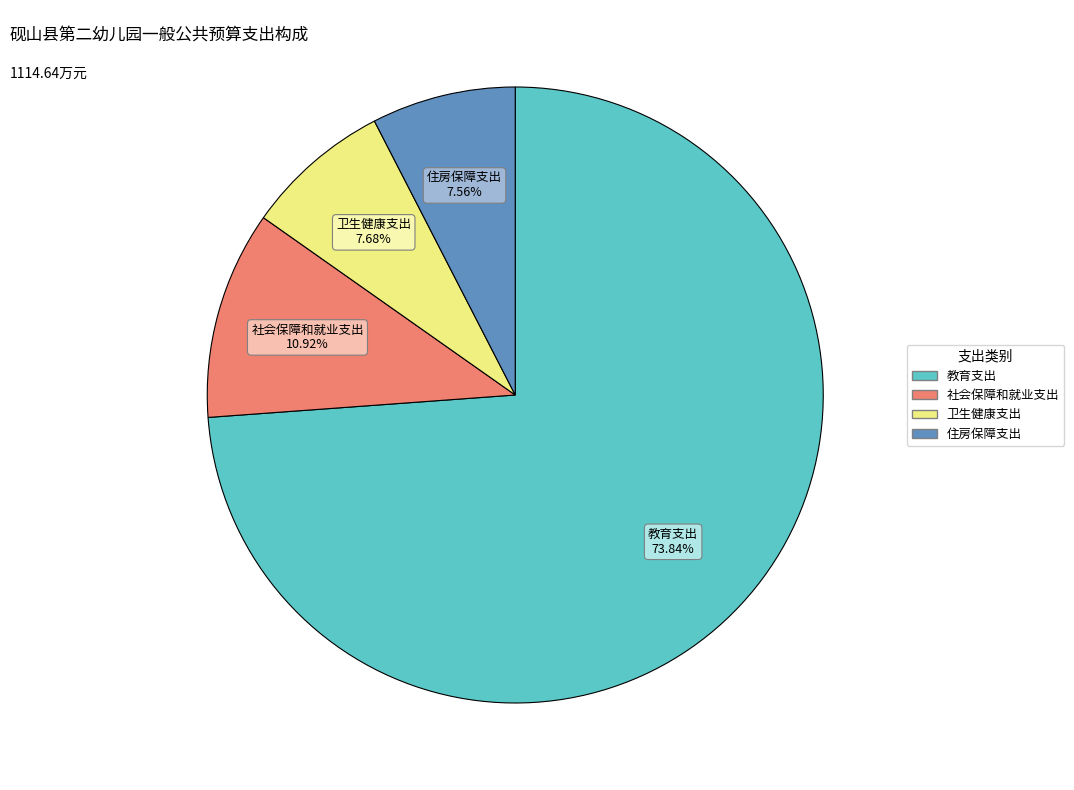

True or false: 住房保障支出 accounts for 8% of the total.

True